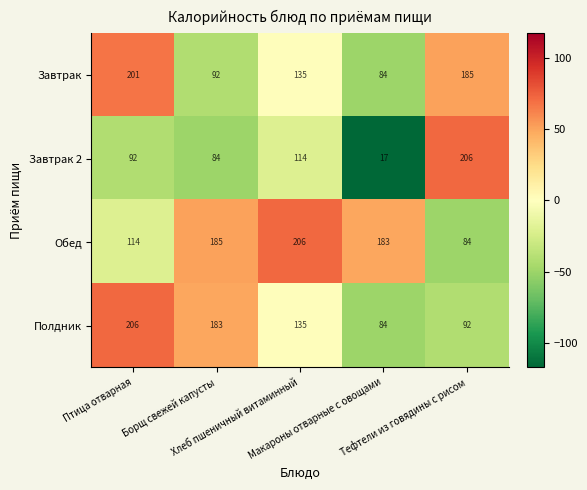

How many data points does each series have?

5